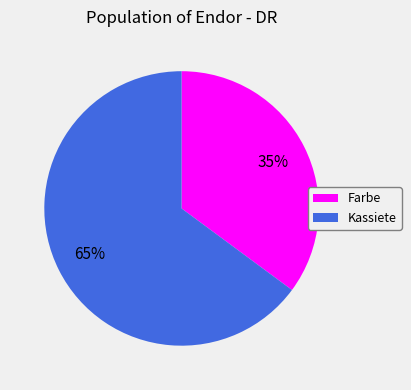

The Farbe slice represents 35% of the pie. True or false?

True